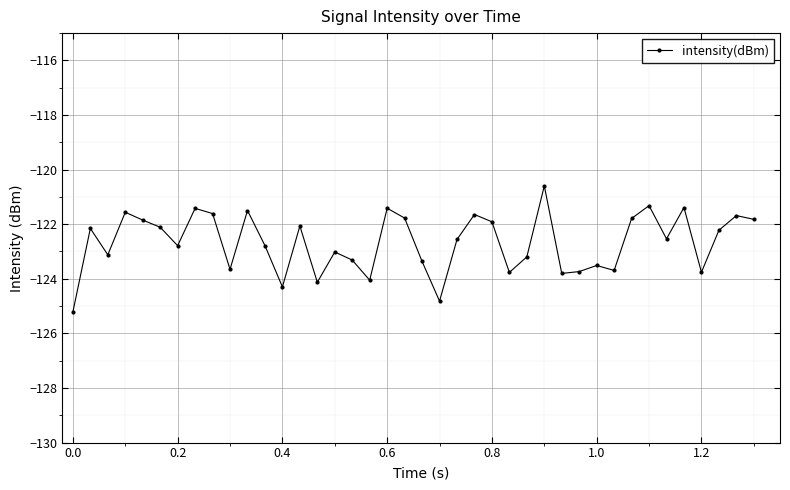

What is the value of the 3rd point from the left?

-123.1